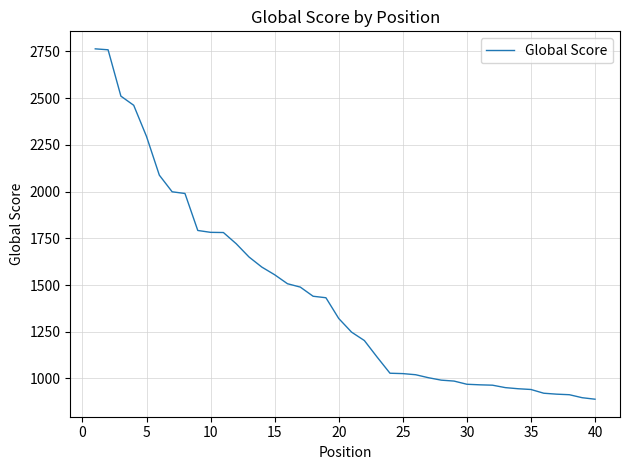

What is the minimum value shown in the chart?

889